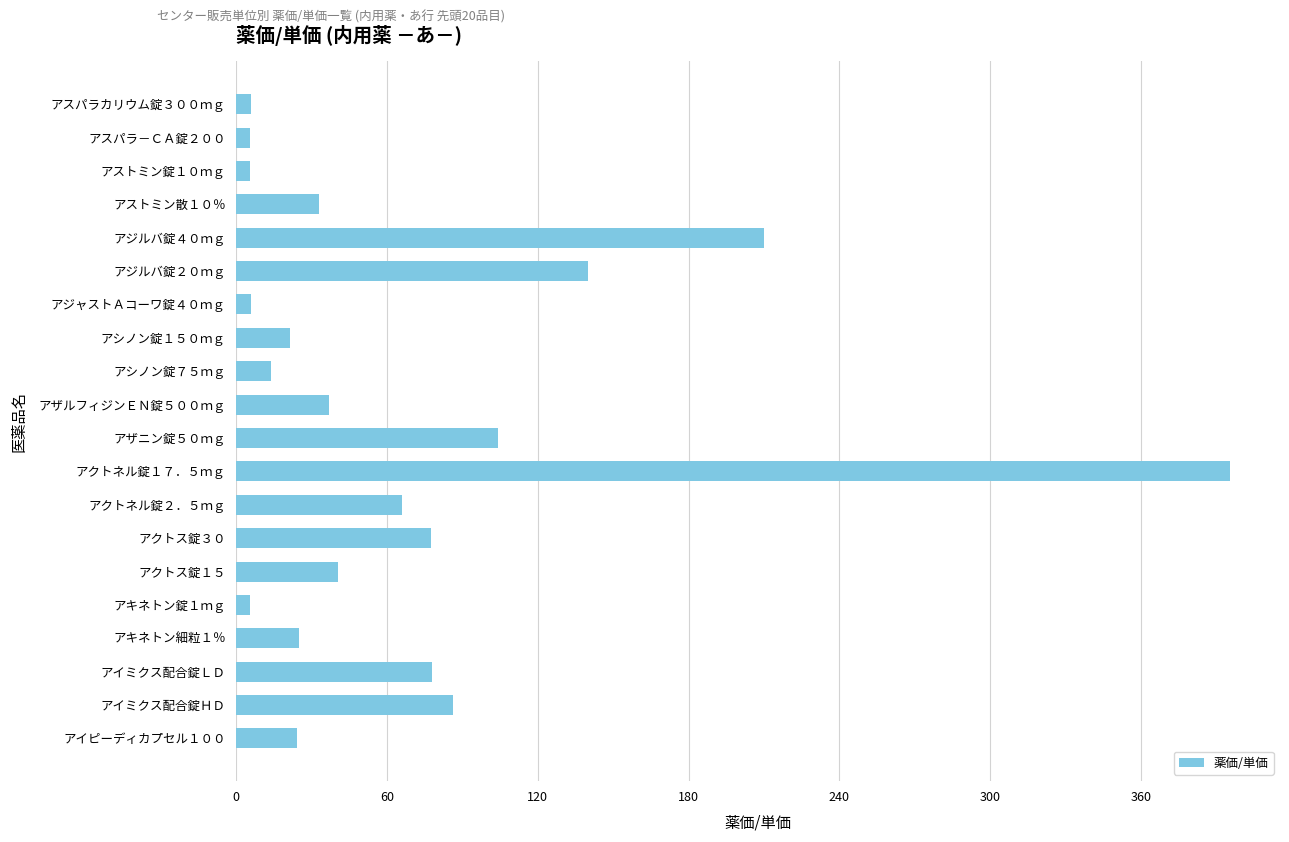

Which label corresponds to the largest value in the chart?

アクトネル錠１７．５ｍｇ